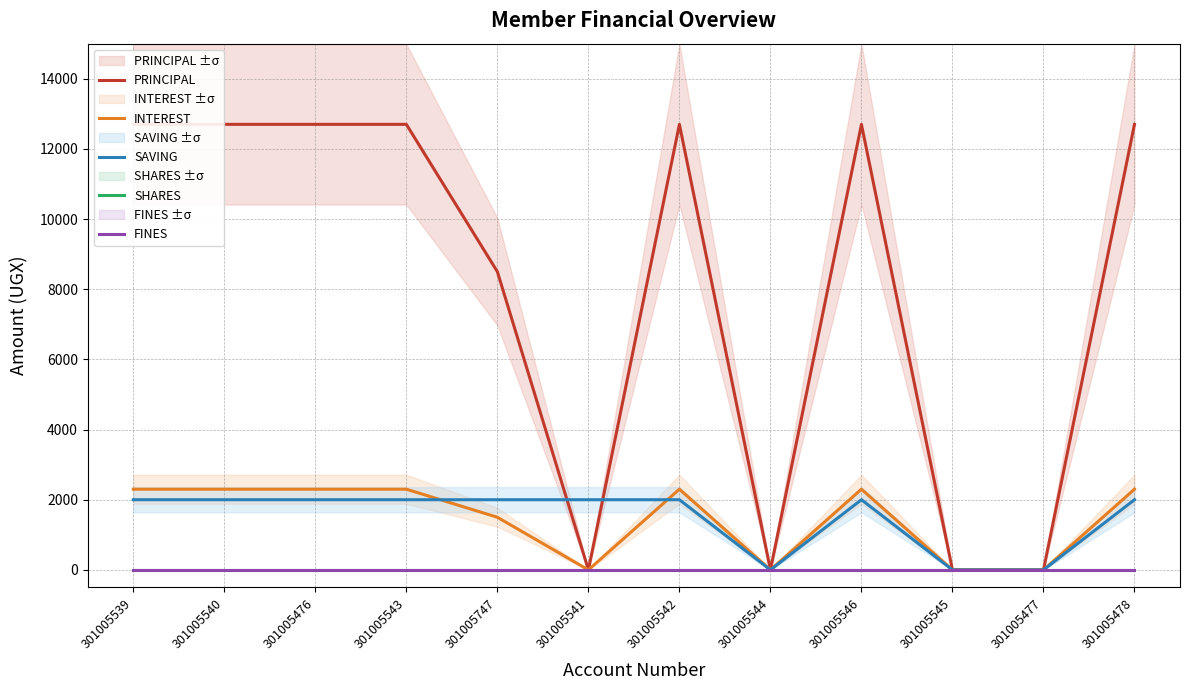

Rank the series by their maximum value, from highest to lowest.

PRINCIPAL, INTEREST, SAVING, SHARES, FINES